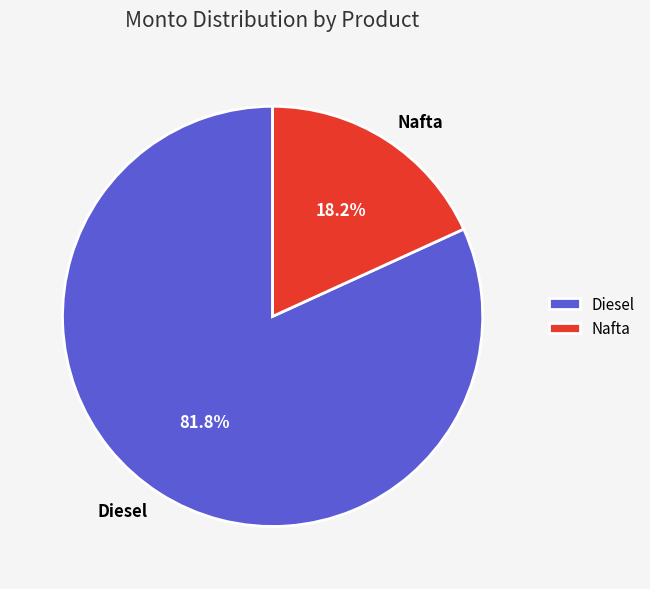

What percentage do Diesel and Nafta together represent?

100.0%